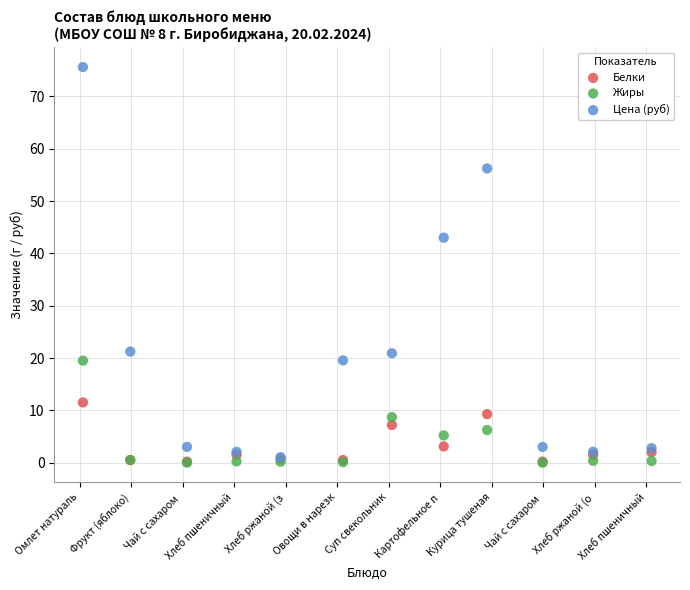

What are all the series names shown in the legend?

Белки, Жиры, Цена (руб)